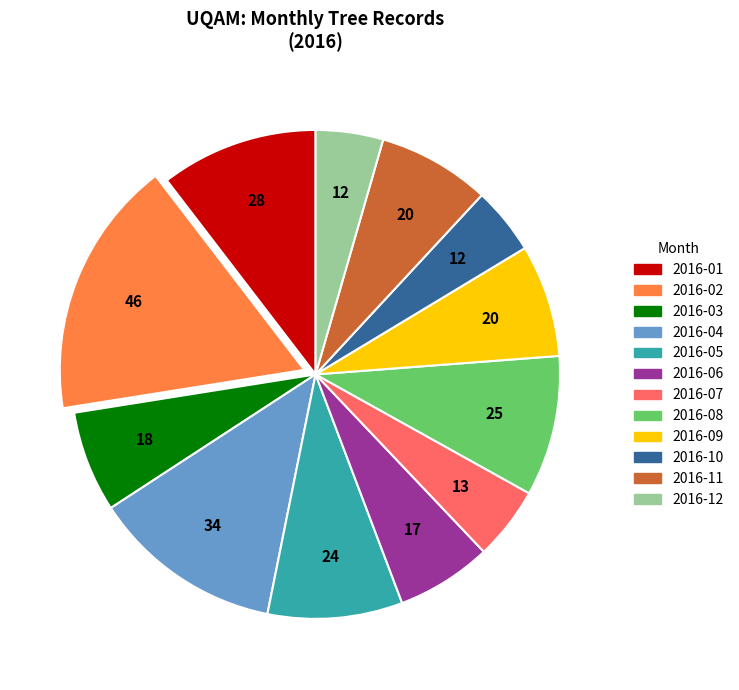

Which category has the biggest portion of the pie?

2016-02